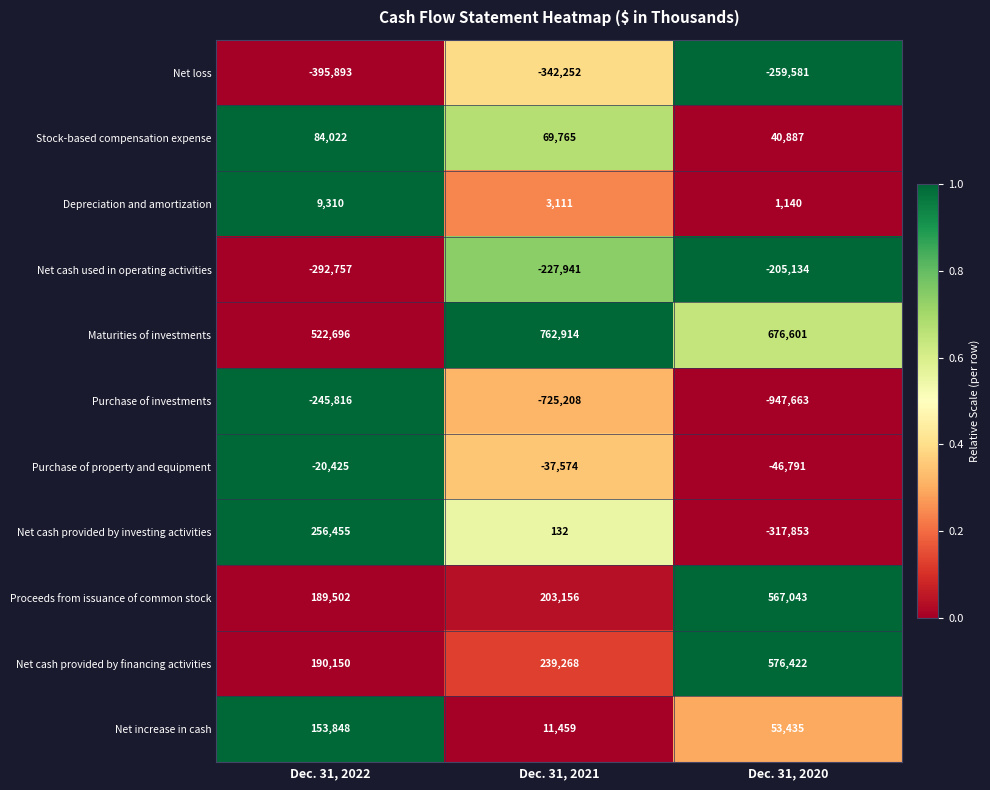

What is the spread (max minus min) of values at Dec. 31, 2022?

918589